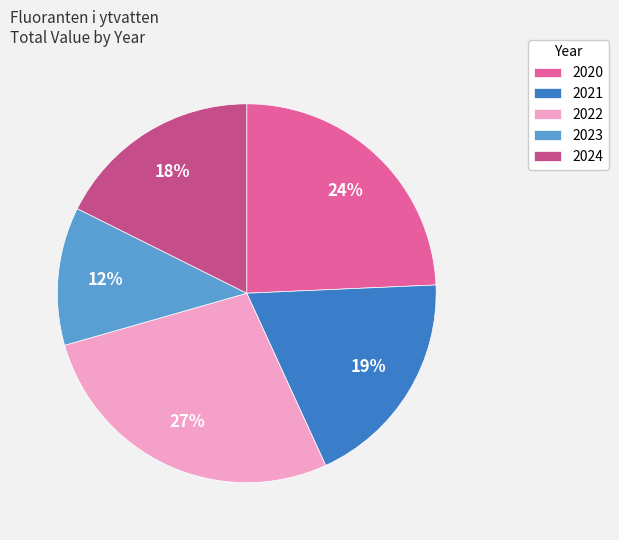

Rank the categories by value from lowest to highest.

2023, 2024, 2021, 2020, 2022